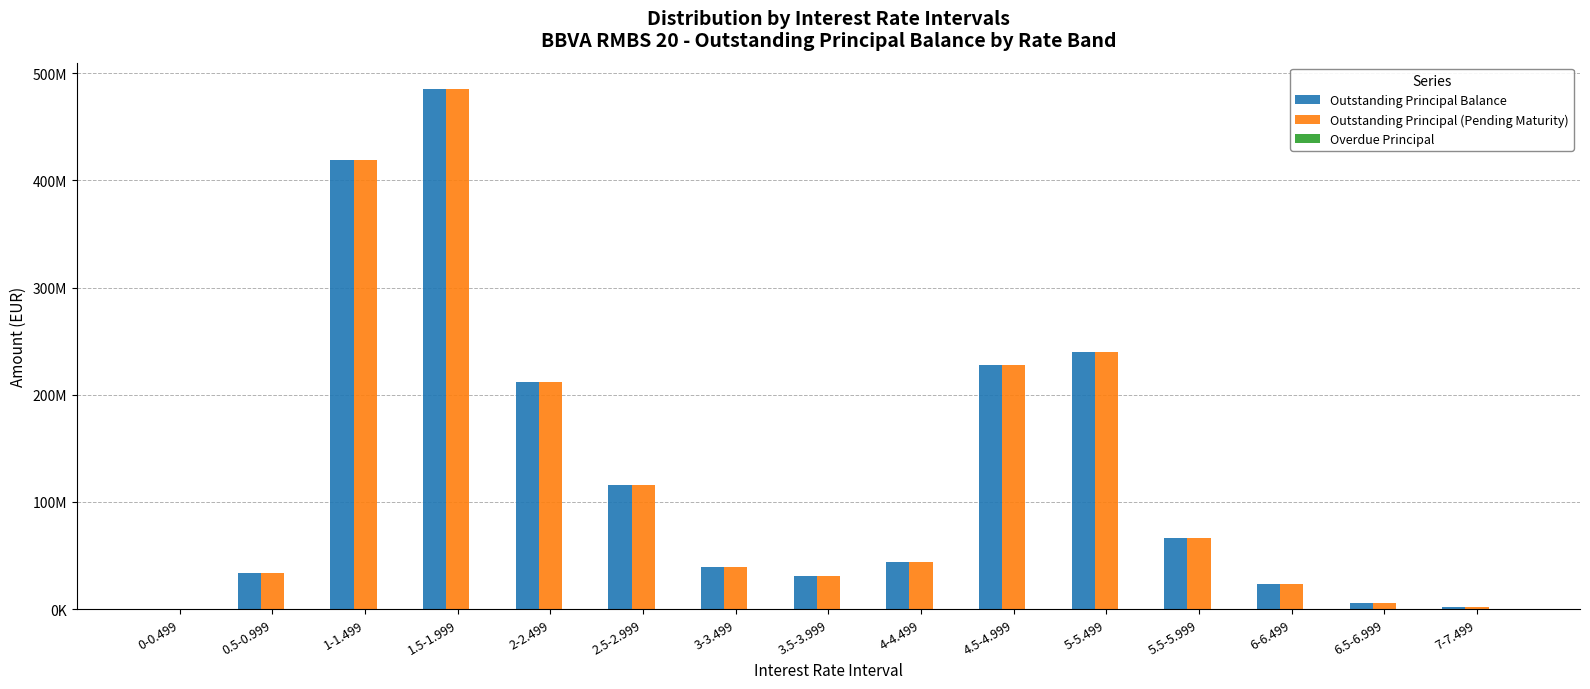

How many values in the Outstanding Principal Balance series are below 44366480?

7